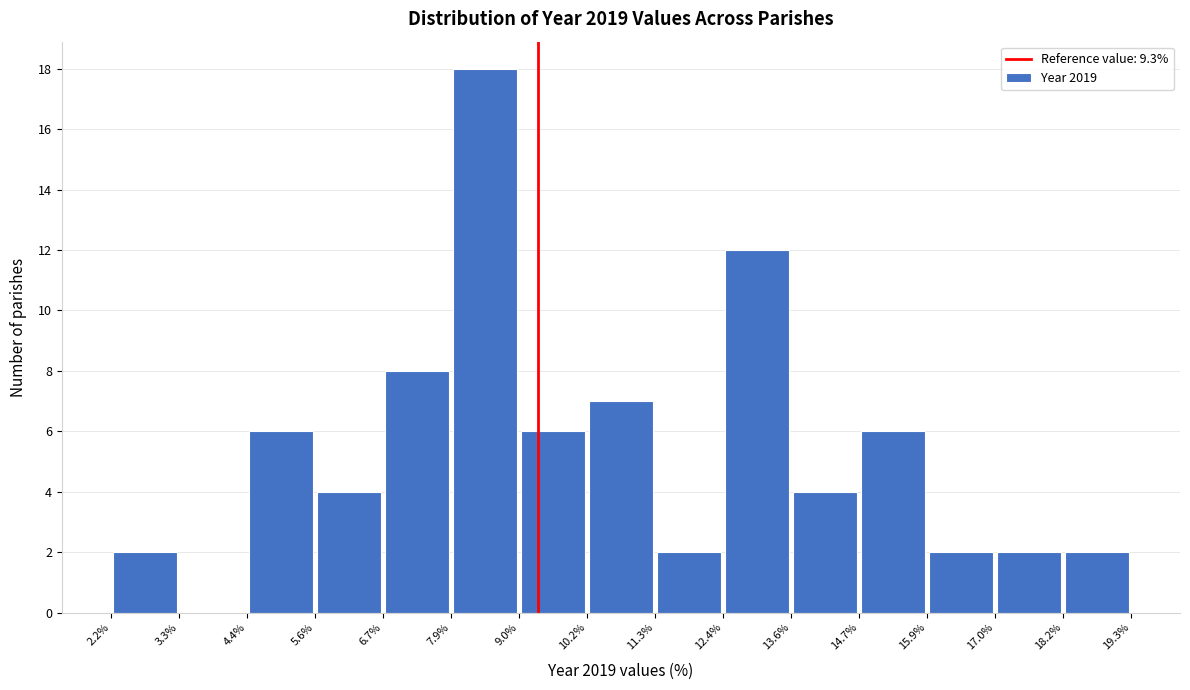

Over which range of the x-axis is the bar tallest?

7.9% to 9.0%